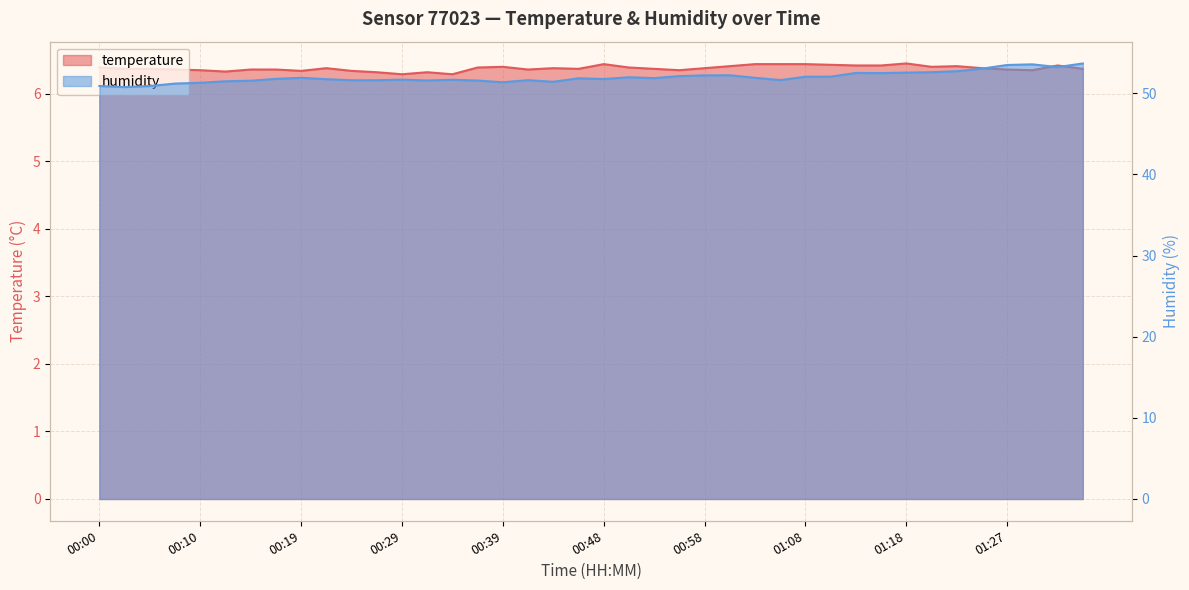

Reading left to right, list all the values displayed in this chart.

temperature: 00:00=6.4	00:02=6.4	00:05=6.4	00:07=6.4	00:10=6.3	00:12=6.3	00:14=6.4	00:17=6.4	00:19=6.3	00:22=6.4	00:24=6.3	00:26=6.3	00:29=6.3	00:31=6.3	00:34=6.3	00:36=6.4	00:39=6.4	00:41=6.4	00:43=6.4	00:46=6.4	00:48=6.4	00:51=6.4	00:53=6.4	00:56=6.3	00:58=6.4	01:00=6.4	01:03=6.4	01:05=6.4	01:08=6.4	01:10=6.4	01:13=6.4	01:15=6.4	01:18=6.5	01:20=6.4	01:22=6.4	01:25=6.4	01:27=6.4	01:30=6.3	01:32=6.4	01:34=6.4
humidity: 00:00=50.9	00:02=50.8	00:05=50.9	00:07=51.2	00:10=51.3	00:12=51.5	00:14=51.5	00:17=51.8	00:19=51.9	00:22=51.7	00:24=51.6	00:26=51.6	00:29=51.7	00:31=51.6	00:34=51.7	00:36=51.6	00:39=51.4	00:41=51.6	00:43=51.4	00:46=51.8	00:48=51.8	00:51=52.0	00:53=51.9	00:56=52.1	00:58=52.2	01:00=52.2	01:03=51.9	01:05=51.6	01:08=52.0	01:10=52.0	01:13=52.5	01:15=52.5	01:18=52.5	01:20=52.6	01:22=52.7	01:25=53.0	01:27=53.5	01:30=53.6	01:32=53.2	01:34=53.7